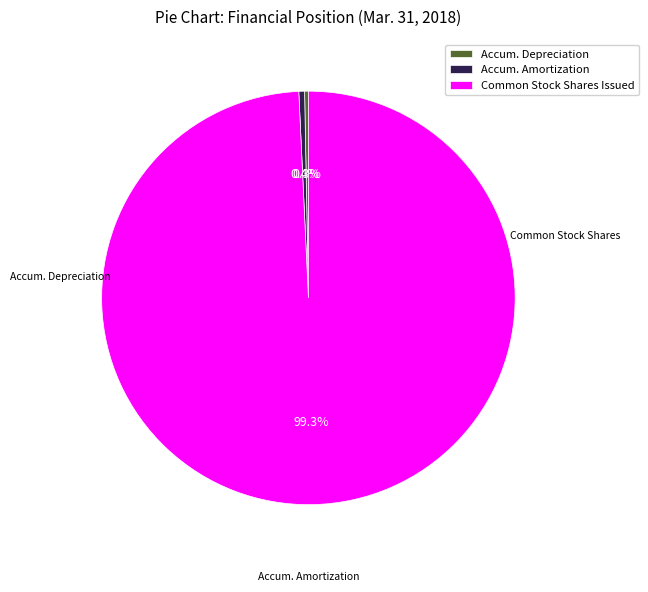

Combined, what portion of the pie is Common Stock Shares Issued and Accum. Amortization?

99.7%